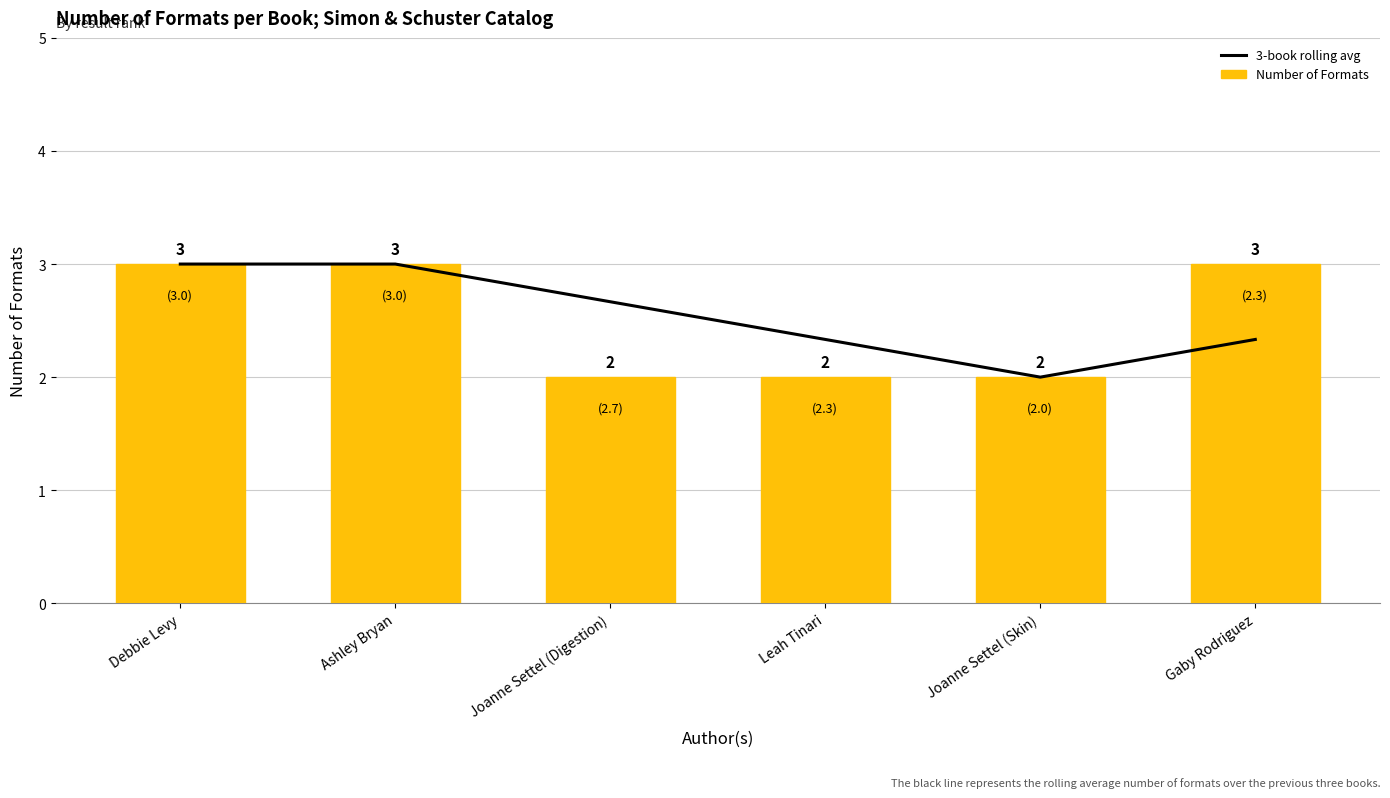

At Joanne Settel (Digestion), list the series in order from smallest to largest.

Number of Formats, 3-book rolling avg